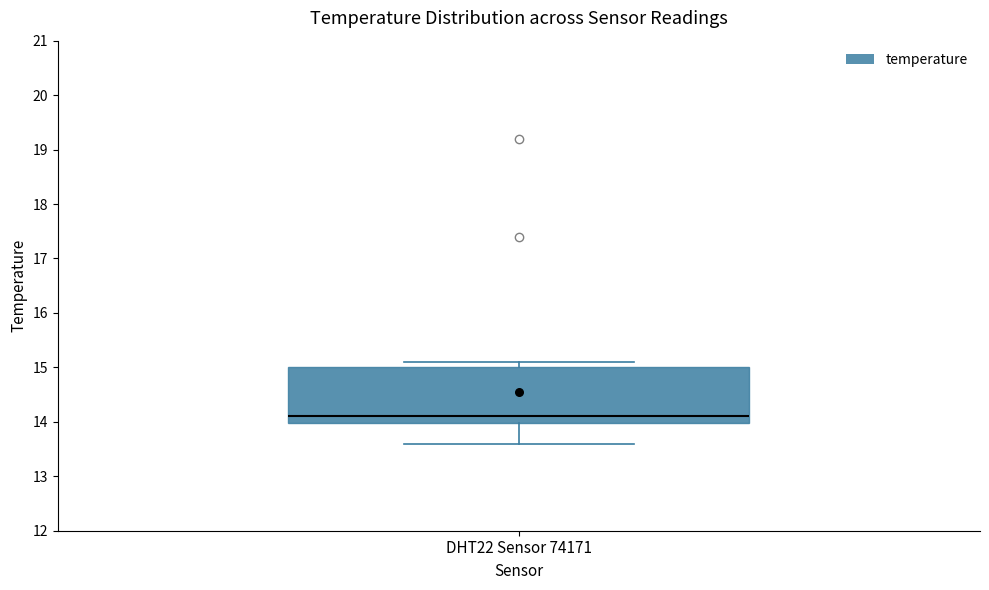

Transcribe this box plot: give where the median line is, the range the box spans, and where the two whiskers end, as read against the y-axis. The values are not printed on the chart, so give them approximately, as read against the axis.

median 14.1, box 14.0 to 15.0, whiskers 13.6 to 15.1